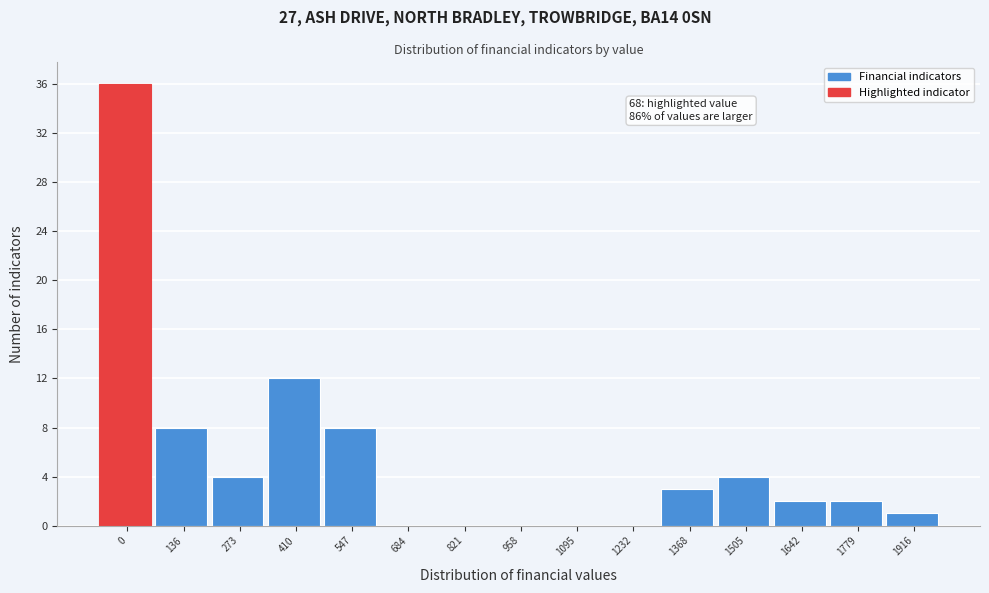

Reading right to left, extract all data points from this chart.

1916=1	1779=2	1642=2	1505=4	1368=3	1232=0	1095=0	958=0	821=0	684=0	547=8	410=12	273=4	136=8	0=36